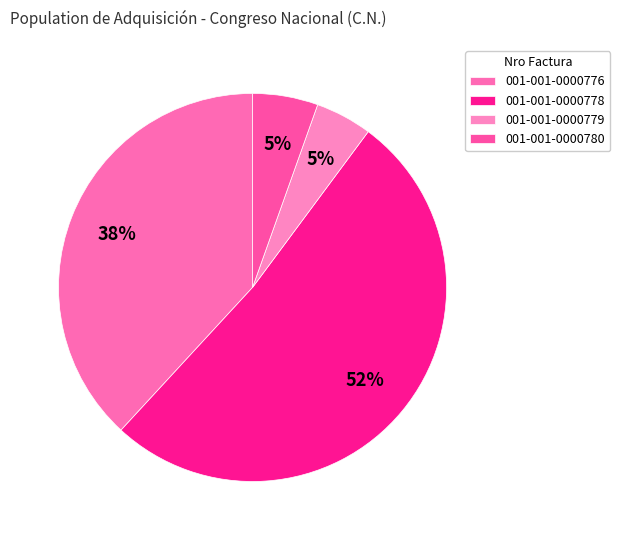

Do 001-001-0000776 and 001-001-0000778 together represent more than half of the pie?

Yes